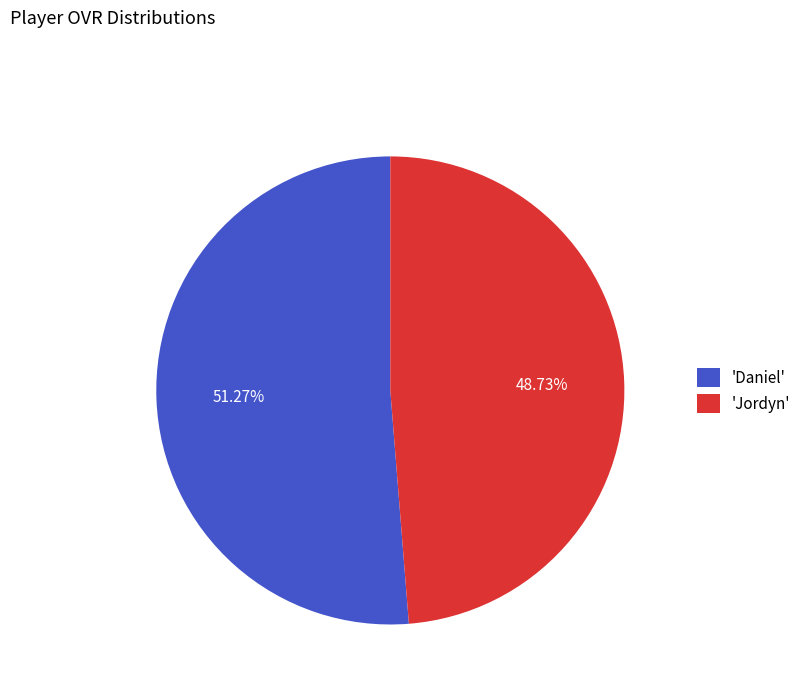

Do 'Daniel' and 'Jordyn' together represent more than half of the pie?

Yes